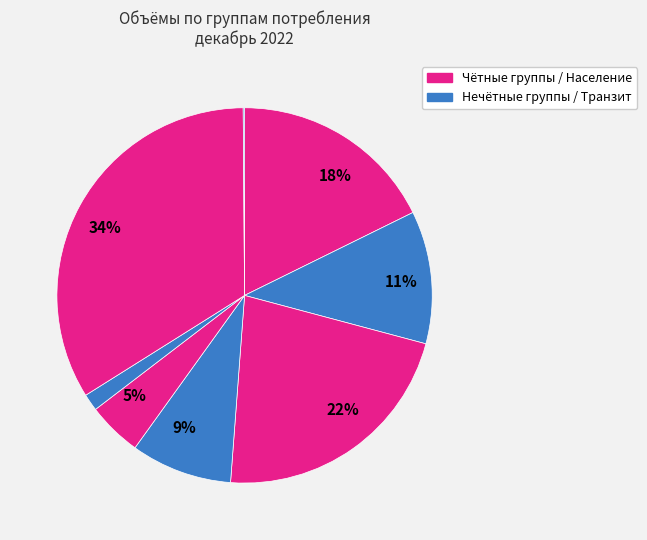

Is there any slice that represents more than half of the pie?

No